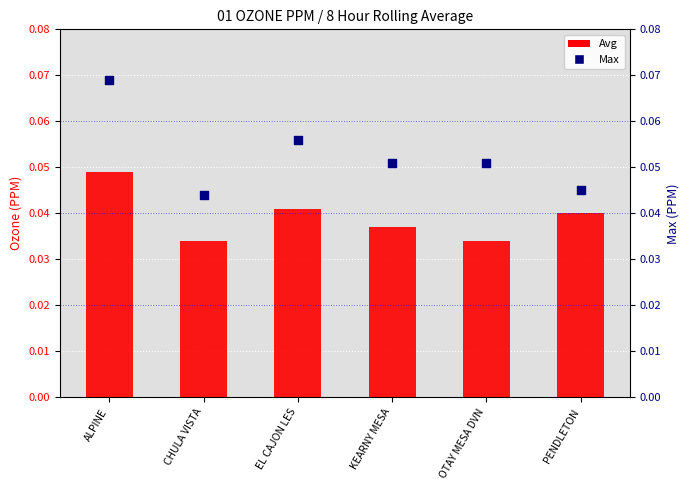

At which category is the sum across all series the highest?

ALPINE